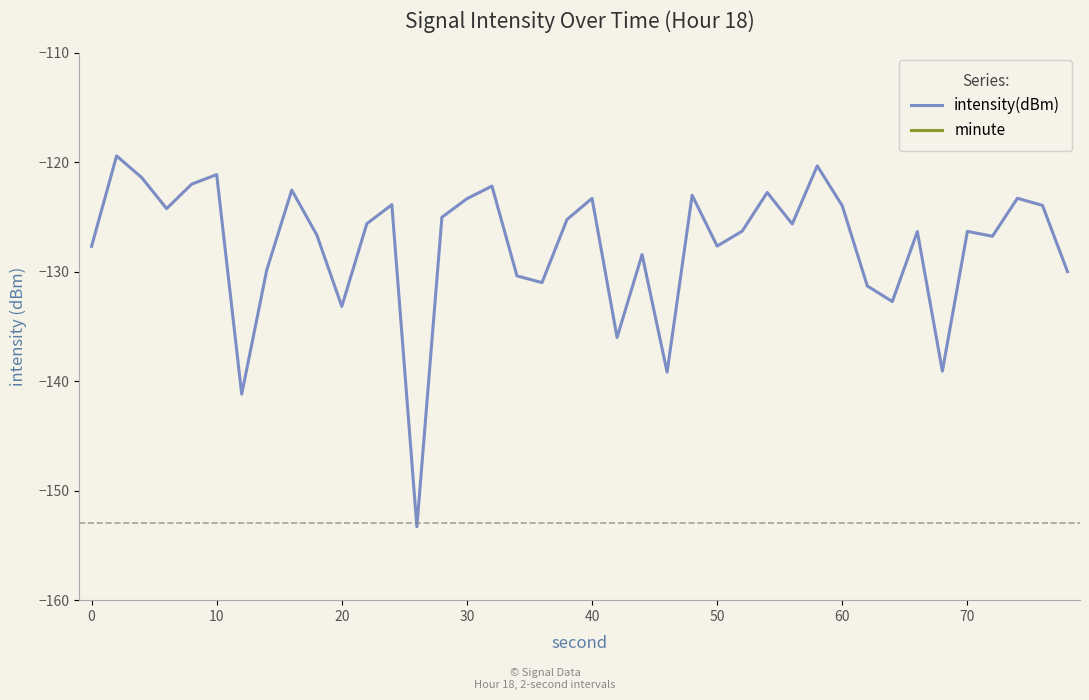

Does the chart have visible grid lines?

No